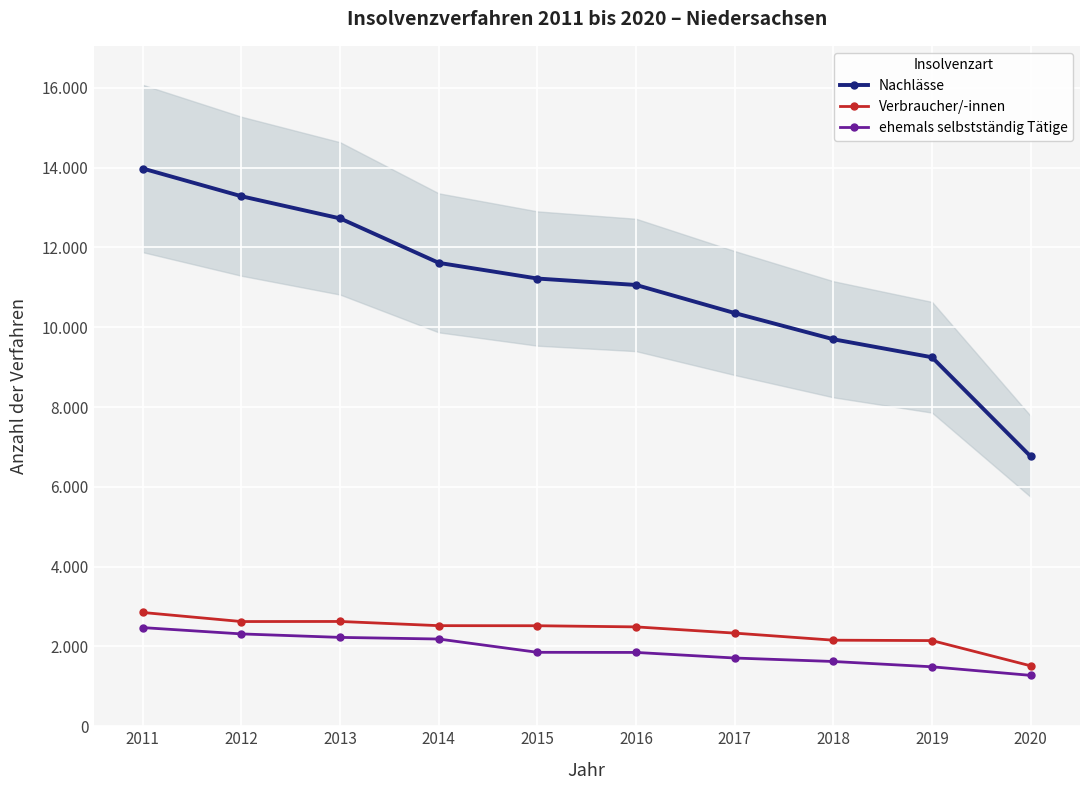

Reading left to right, list all the values displayed in this chart.

Nachlässe: 13977	13282	12727	11613	11220	11059	10355	9698	9247	6762
Verbraucher/-innen: 2851	2624	2626	2521	2519	2490	2334	2157	2147	1514
ehemals selbstständig Tätige: 2472	2314	2227	2186	1853	1850	1710	1623	1490	1275